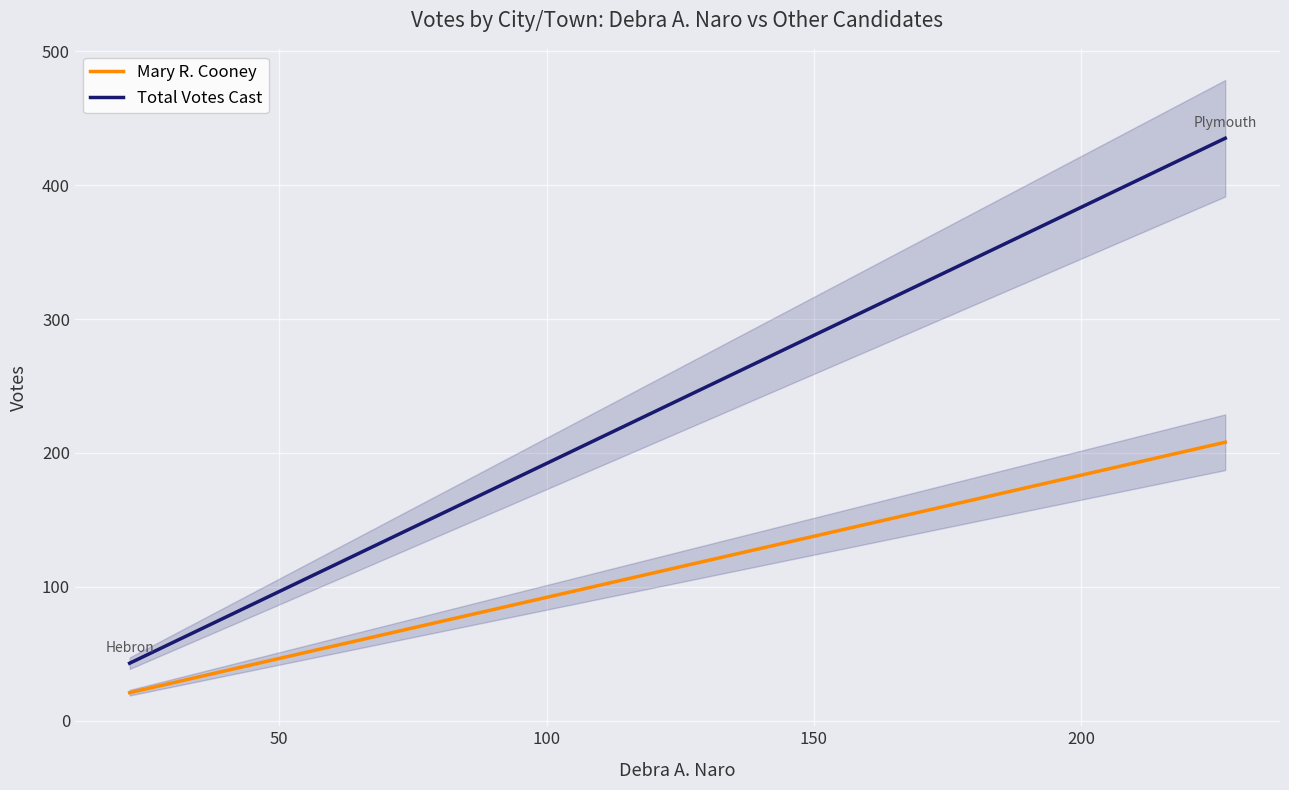

Rank the series by their maximum value, from lowest to highest.

Mary R. Cooney, Total Votes Cast